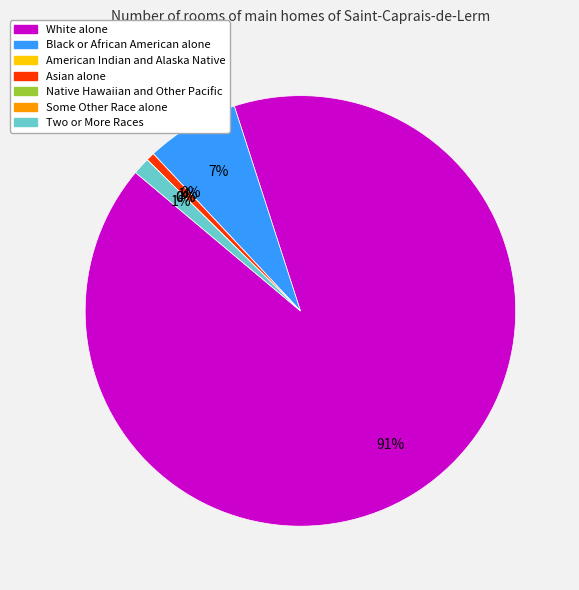

Is 20 years the majority of the pie?

No